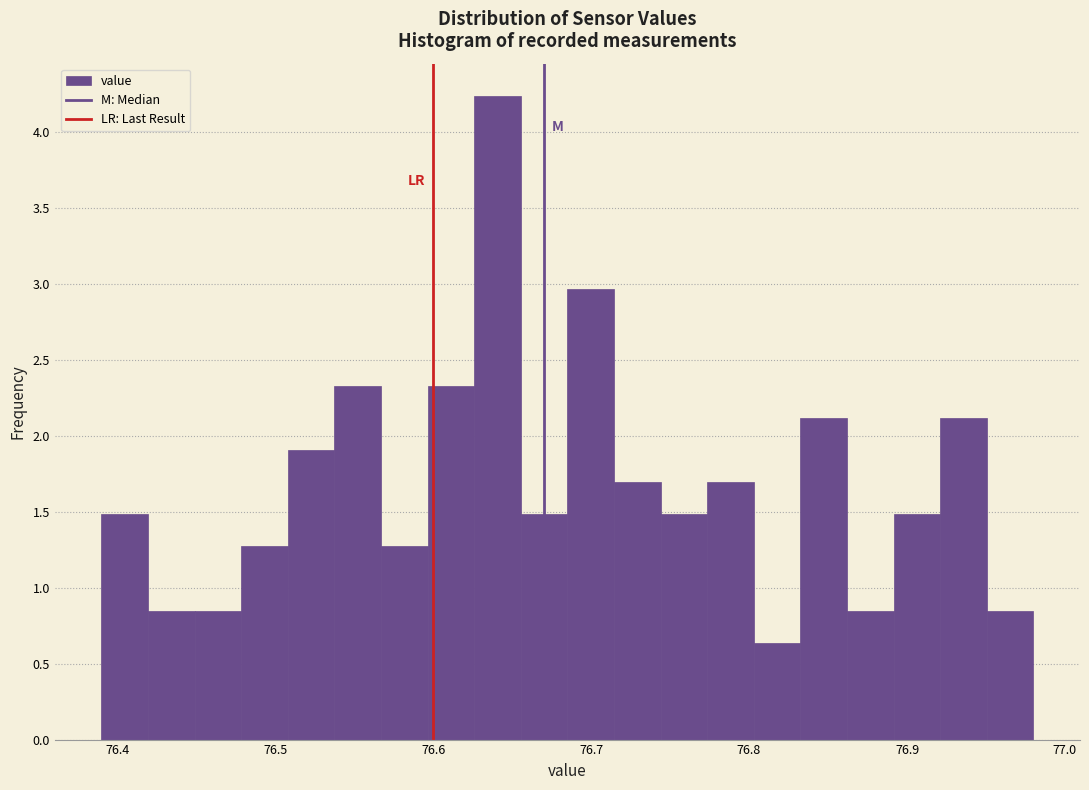

Around what value on the x-axis is the tallest bar? Give the approximate position of its centre, as read against the axis.

76.64